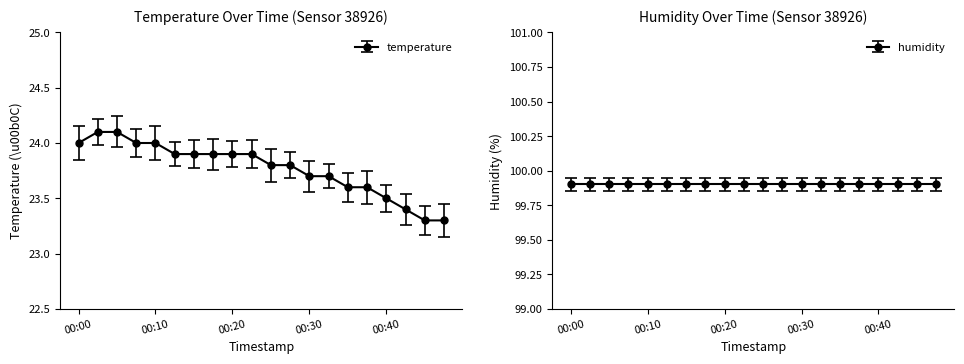

What is the value of the 5th point from the left?

24.0